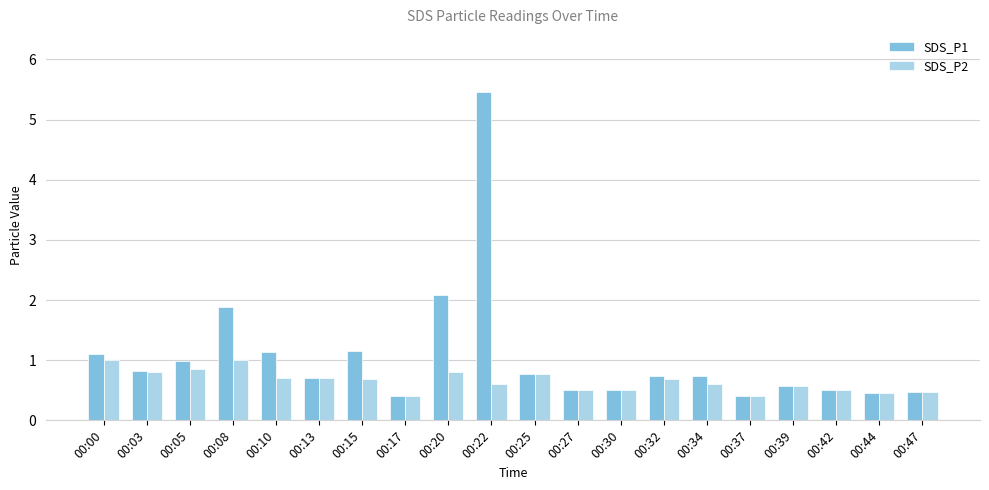

How many groups of bars are there?

20